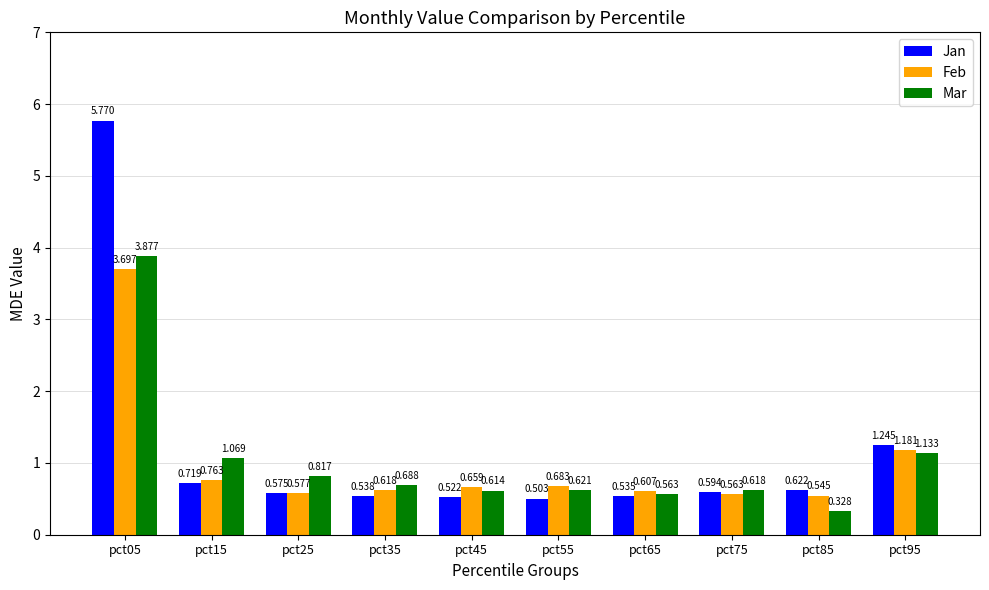

How many groups of bars are there?

10